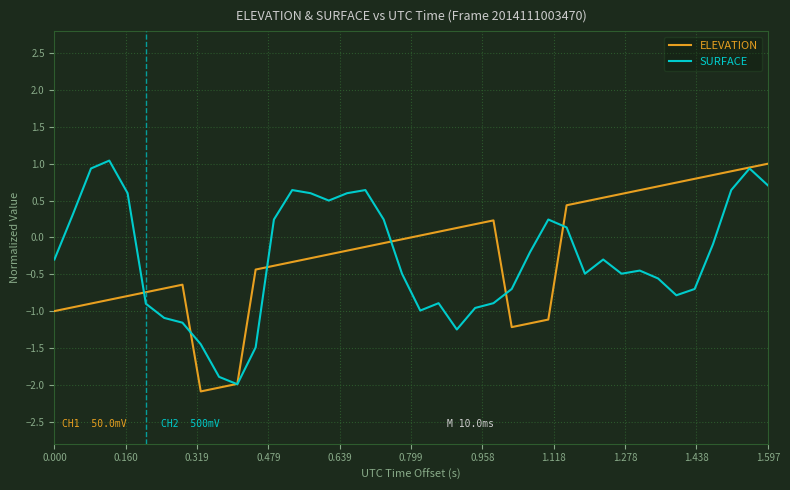

What is the minimum value for SURFACE?

-2.0